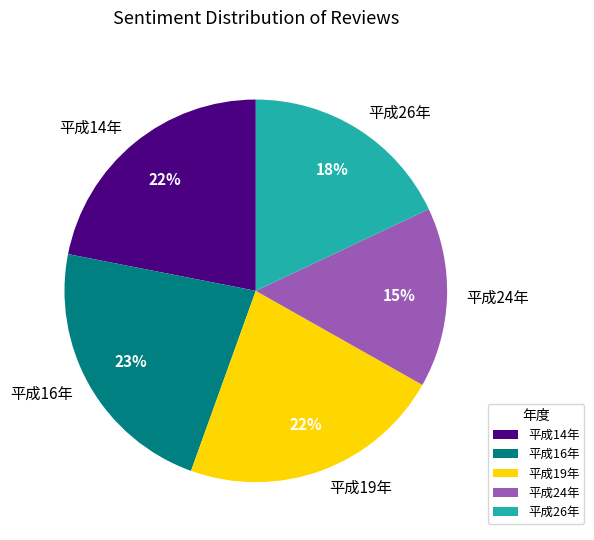

What percentage is the 平成16年 slice, to the nearest percent?

23%